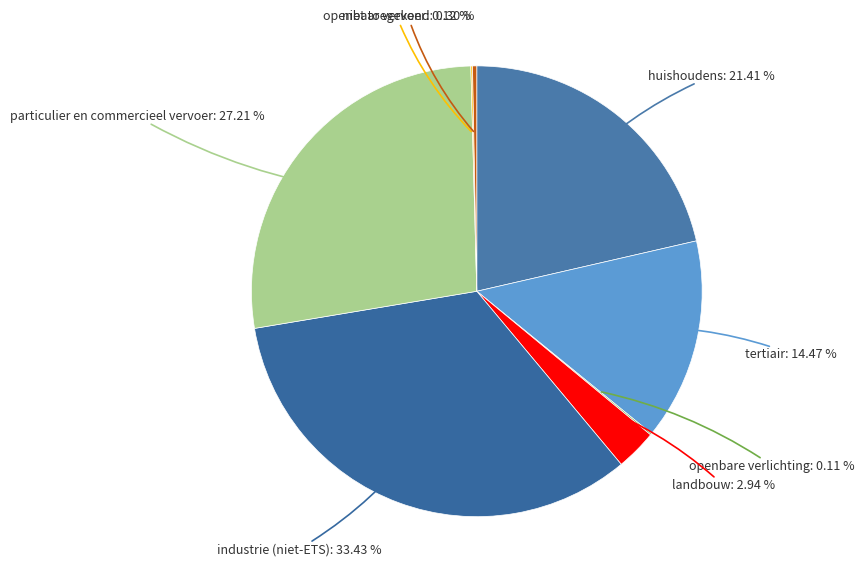

Is it true that landbouw is 14% of the pie?

False